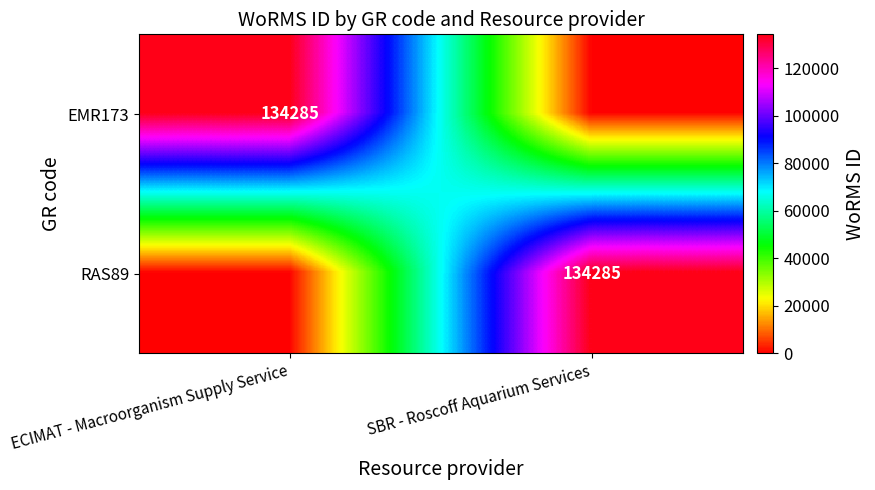

The EMR173 series shows 184769 at ECIMAT - Macroorganism Supply Service. True or false?

False